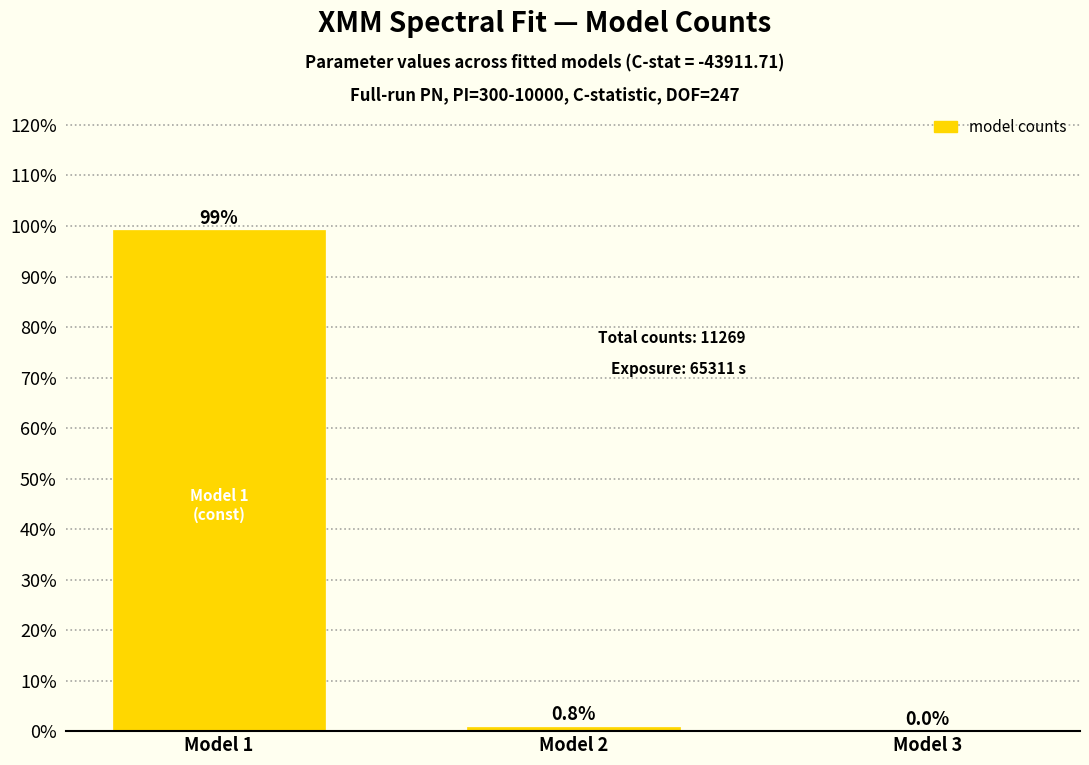

The chart shows a value of 0.8 at Model 2. True or false?

True